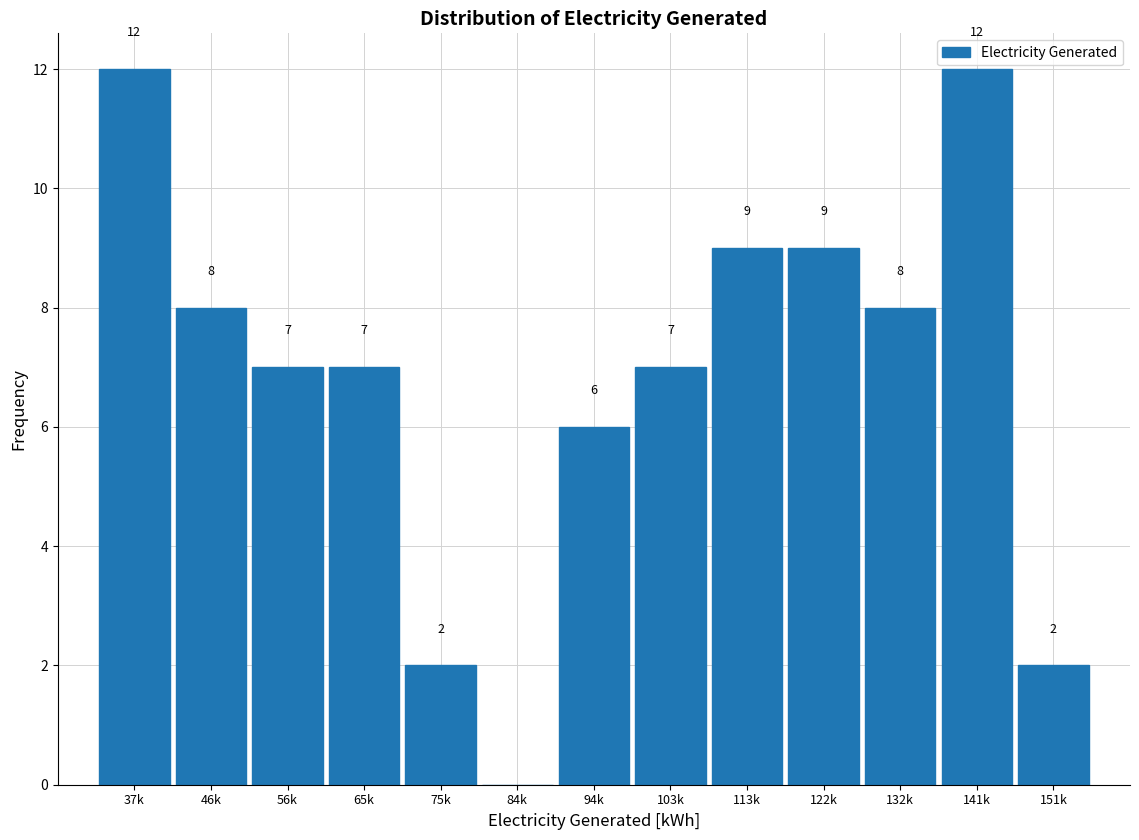

Reading right to left, list all the values displayed in this chart.

151k=2	141k=12	132k=8	122k=9	113k=9	103k=7	94k=6	84k=0	75k=2	65k=7	56k=7	46k=8	37k=12